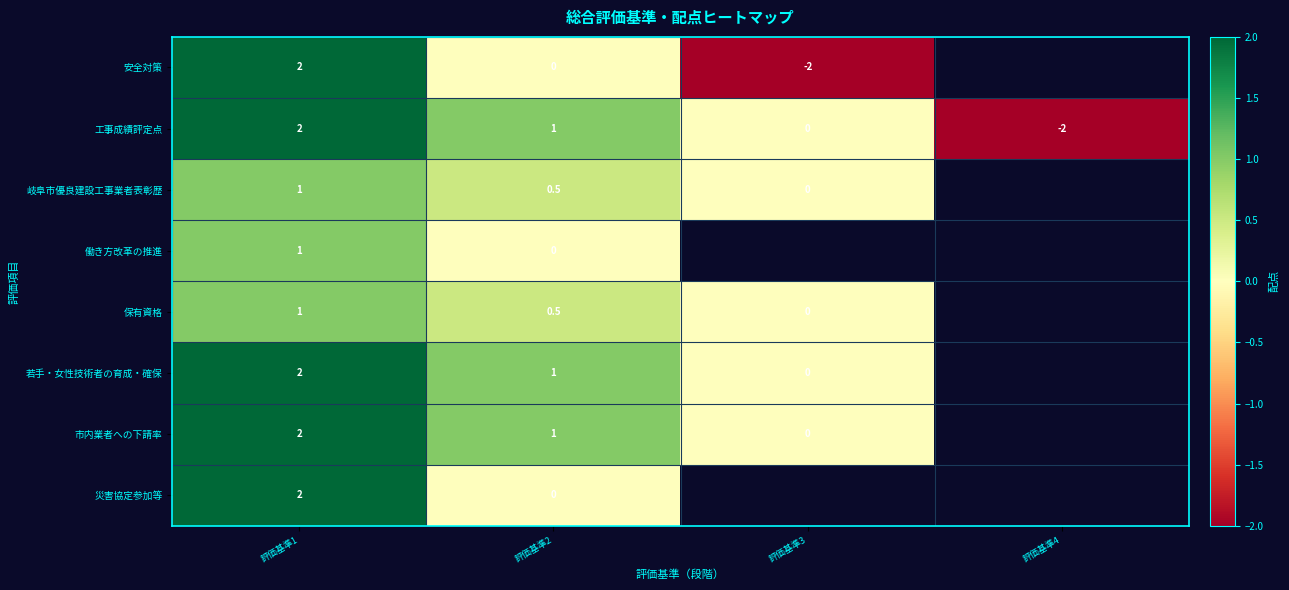

What is the spread (max minus min) of values at 評価基準1?

1.0